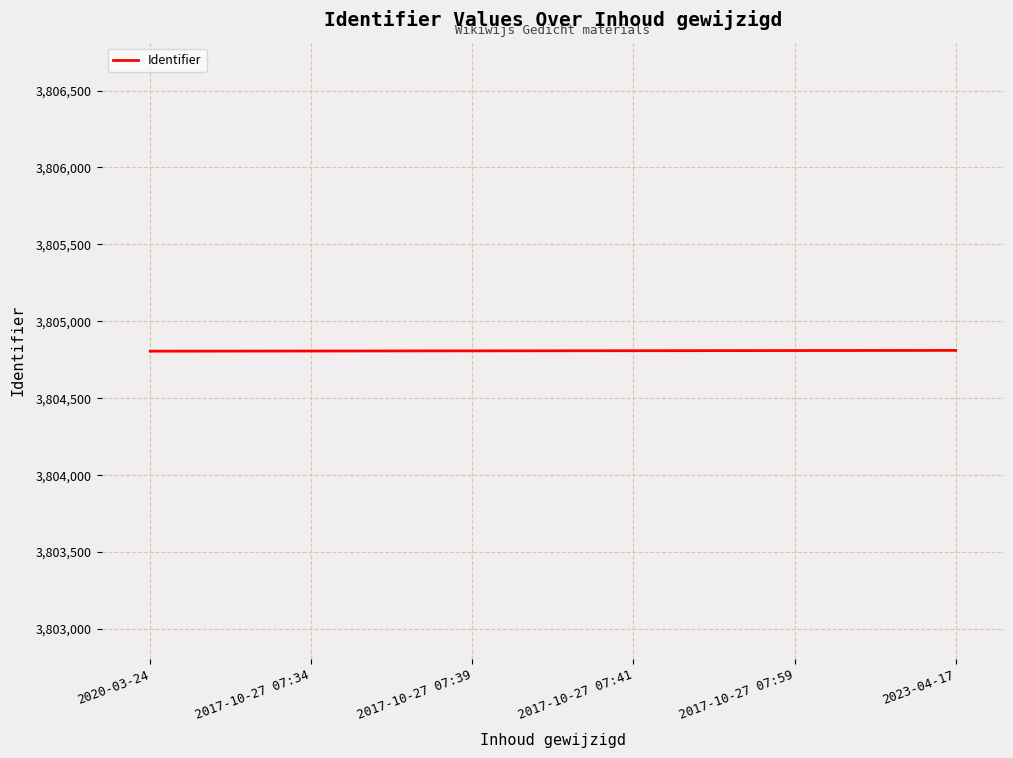

Is it true that the value at 2023-04-17 is 3804811?

True